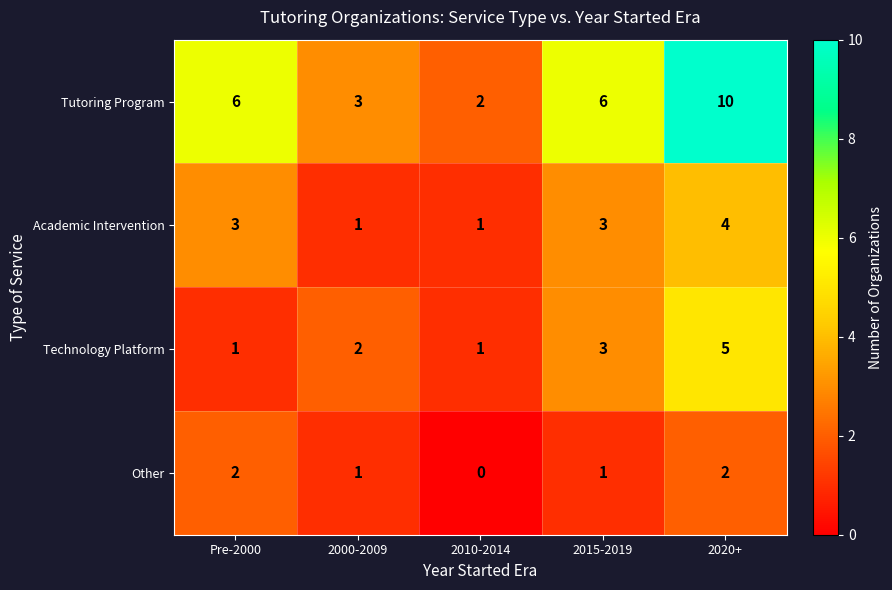

What is the maximum value shown in the chart?

10